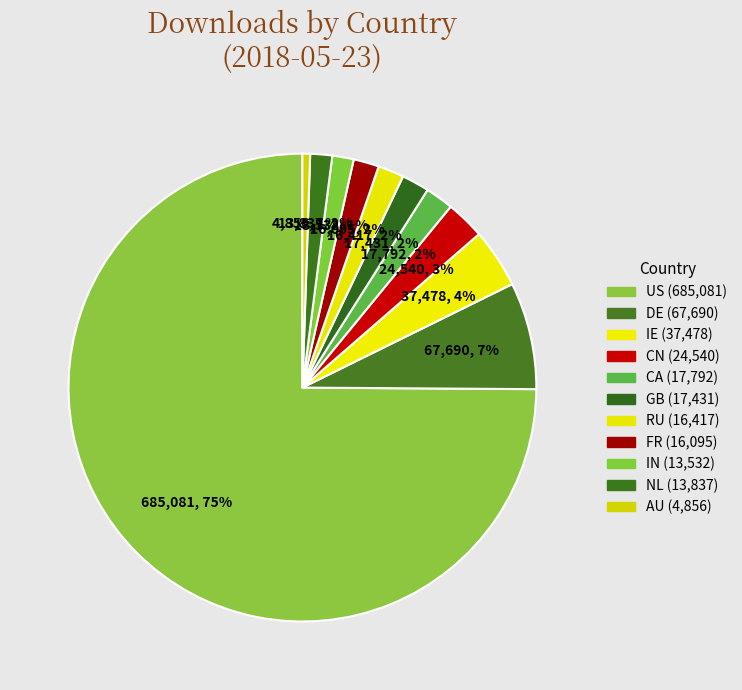

Between AU and IE, which is larger?

IE